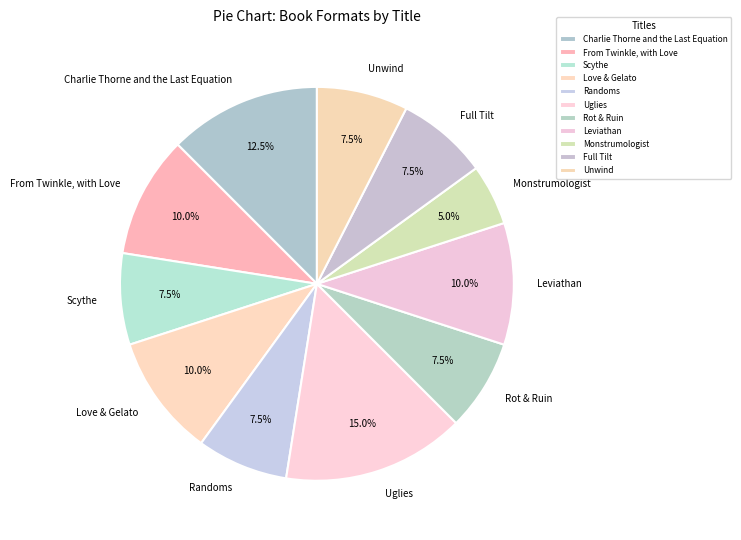

How many segments does this pie chart have?

11